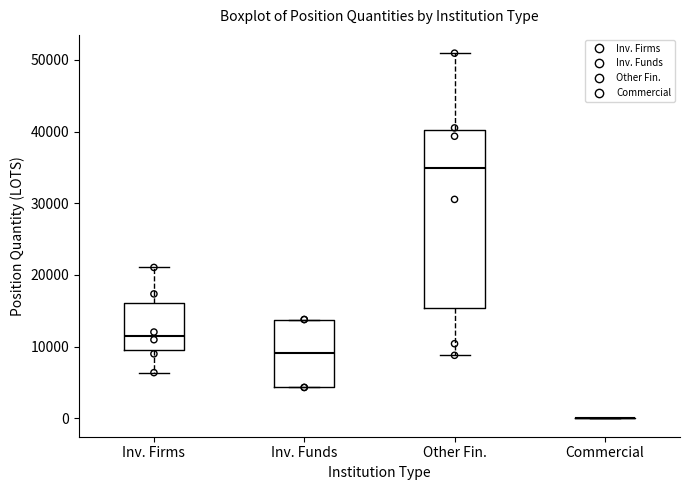

Reading left to right, transcribe this box plot: for each box, give where its median line is, the range the box spans, and where its two whiskers end, as read against the y-axis. The values are not printed on the chart, so give them approximately, as read against the axis.

Inv. Firms: median 12000, box 9000 to 16000, whiskers 6000 to 21000
Inv. Funds: median 9000, box 4000 to 14000, whiskers 4000 to 14000
Other Fin.: median 35000, box 15000 to 40000, whiskers 9000 to 51000
Commercial: box collapsed to a line at 0, whiskers 0 to 0